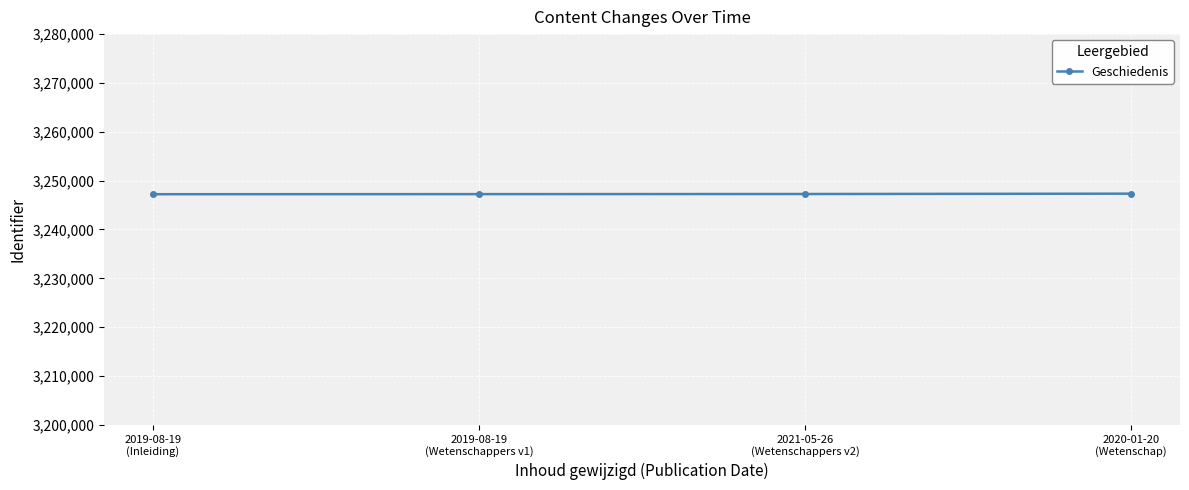

What is the label of the 3rd point from the right?

2019-08-19
(Wetenschappers v1)